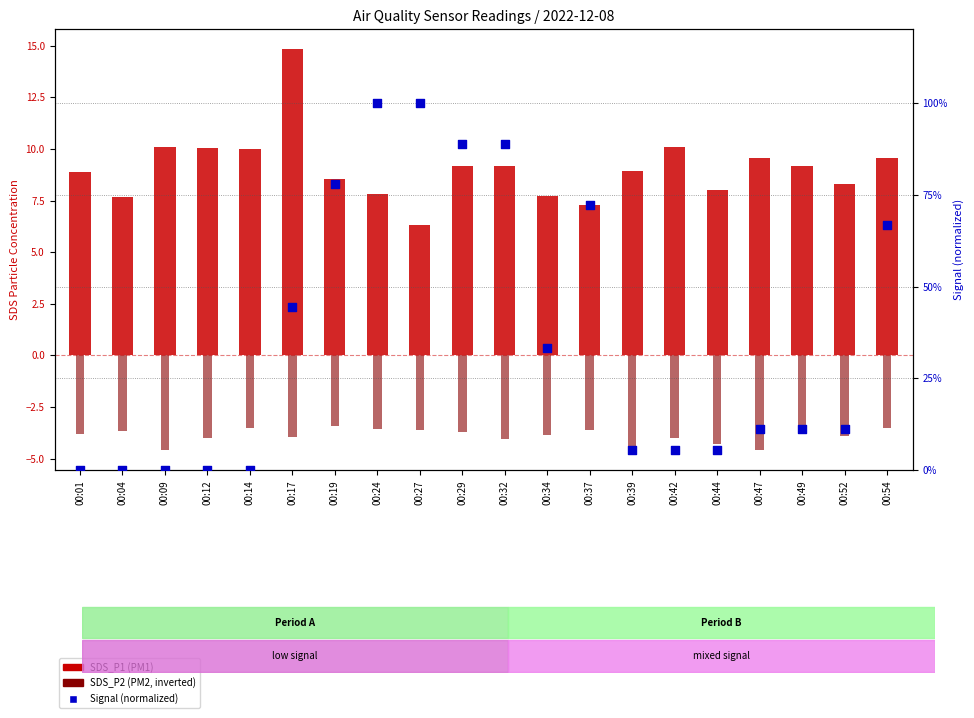

Which series has the largest total across all categories?

SDS_P1